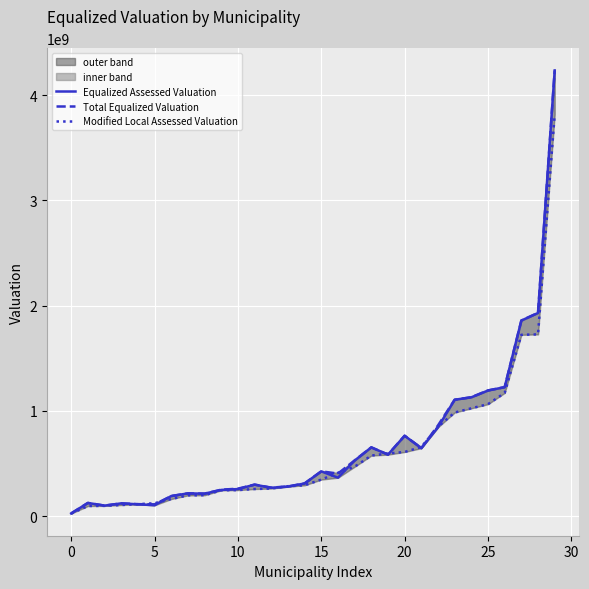

True or false: Modified Local Assessed Valuation has a value of 248506937 at 10.

True